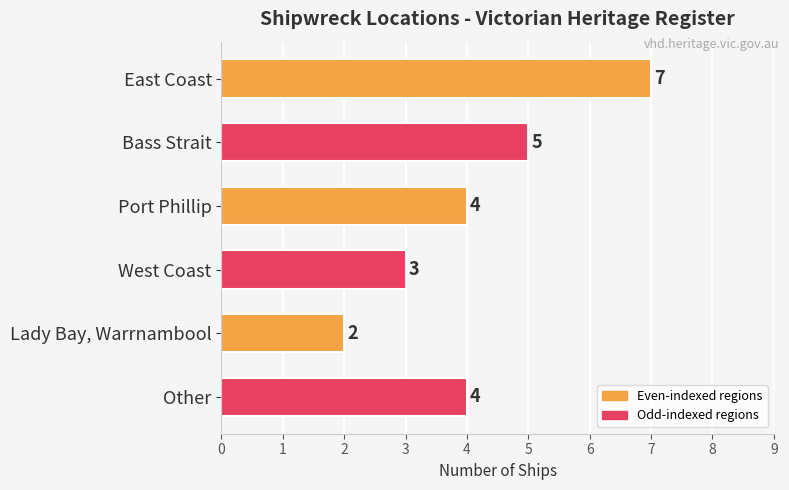

At which category does the chart reach its minimum across all series?

Lady Bay, Warrnambool